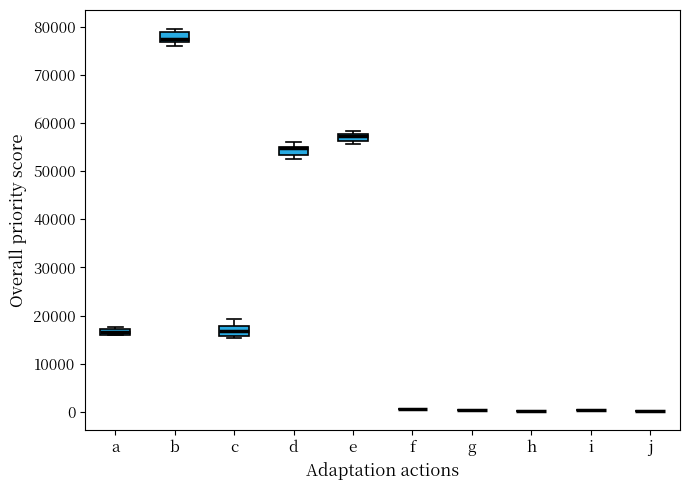

Where is the lower edge of the box for b on the y-axis? The values are not printed on the chart, so give them approximately, as read against the axis.

77000